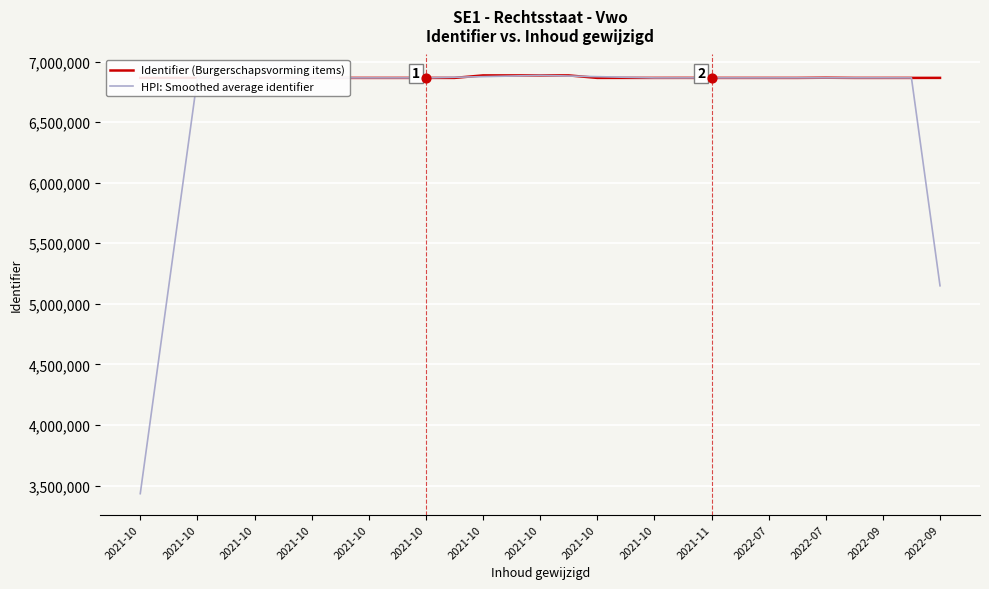

Which series has the largest total across all categories?

Identifier (Burgerschapsvorming items)